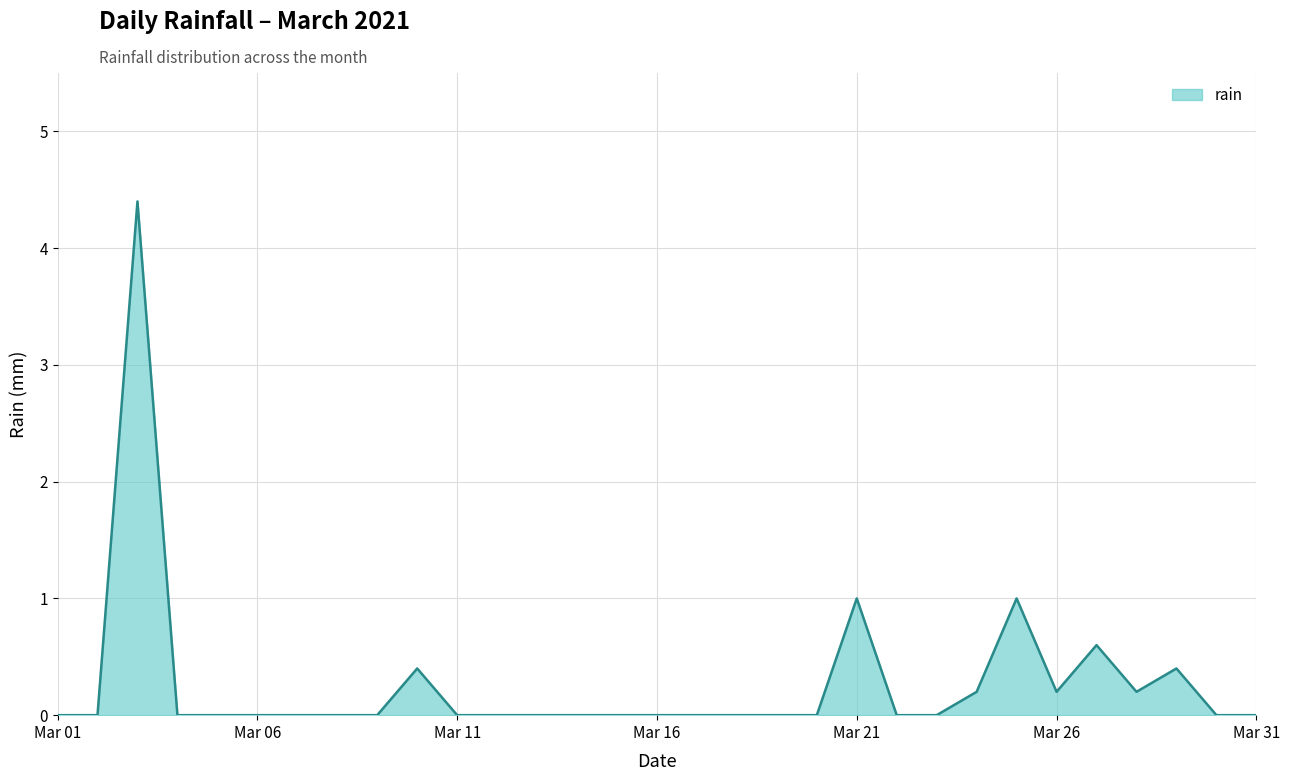

Reading left to right, what are all the values shown in this chart?

0.0	0.0	4.4	0.0	0.0	0.0	0.0	0.0	0.0	0.4	0.0	0.0	0.0	0.0	0.0	0.0	0.0	0.0	0.0	0.0	1.0	0.0	0.0	0.2	1.0	0.2	0.6	0.2	0.4	0.0	0.0